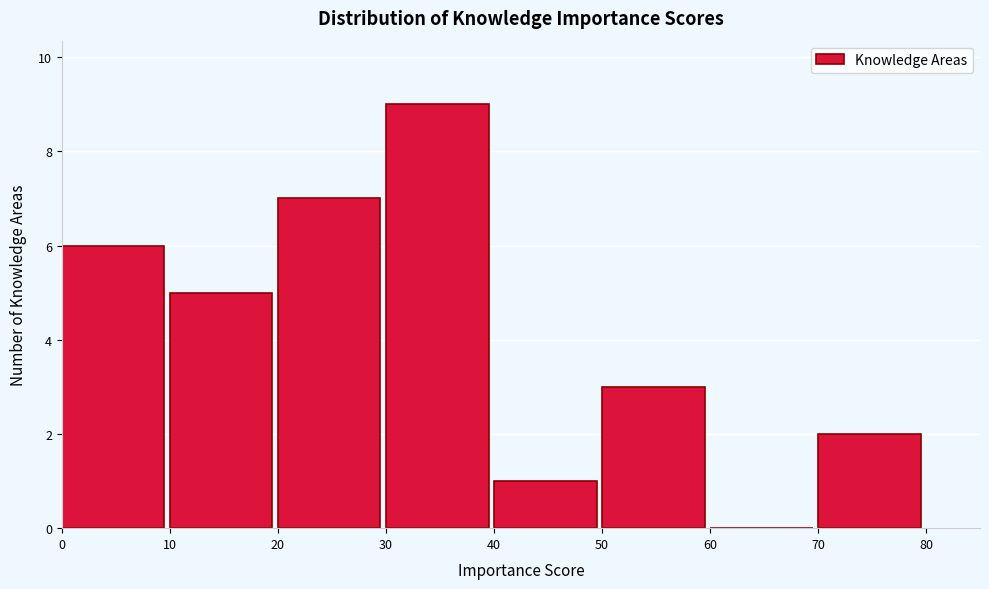

Reading left to right, list every bar in this chart as the range it spans on the x-axis followed by its height. The values are not printed on the chart, so give them approximately, as read against the axis.

0 to 10: 6
10 to 20: 5
20 to 30: 7
30 to 40: 9
40 to 50: 1
50 to 60: 3
60 to 70: 0
70 to 80: 2